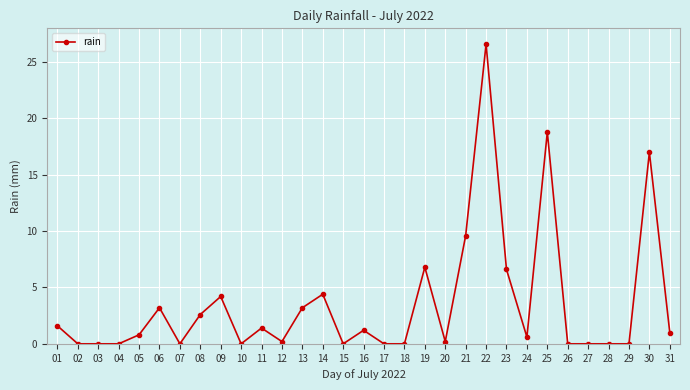

What is the maximum value shown in the chart?

26.6